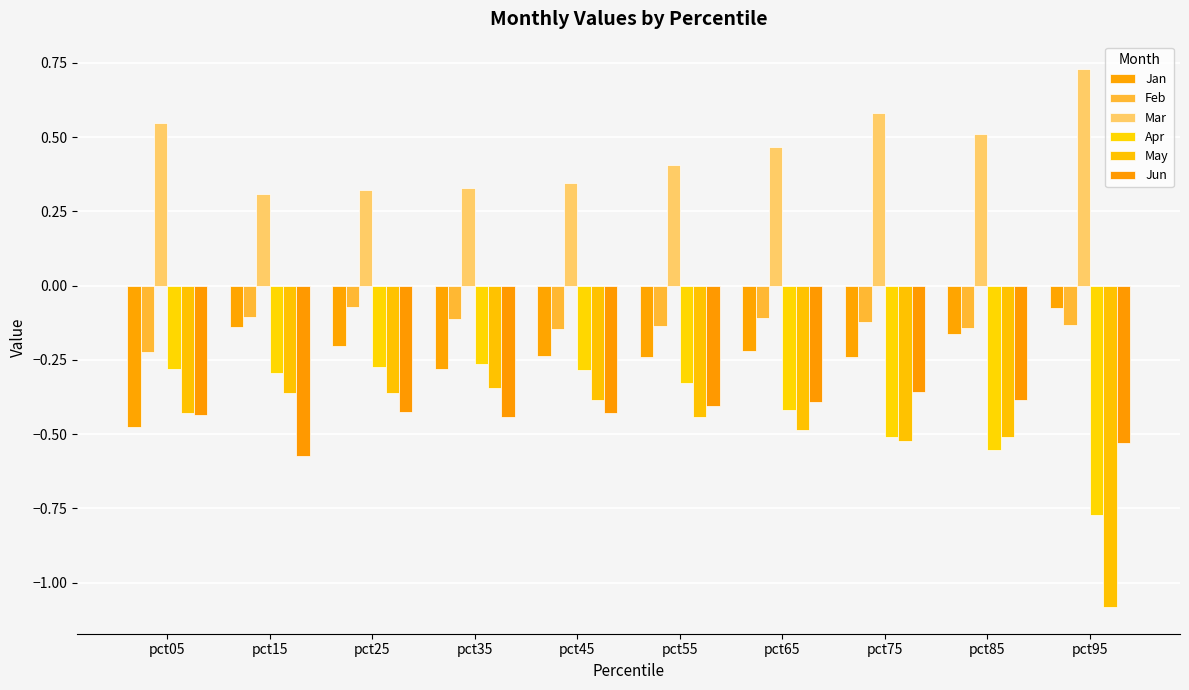

Reading left to right, what are all the values shown in this chart?

Jan: -0.5	-0.1	-0.2	-0.3	-0.2	-0.2	-0.2	-0.2	-0.2	-0.1
Feb: -0.2	-0.1	-0.1	-0.1	-0.1	-0.1	-0.1	-0.1	-0.1	-0.1
Mar: 0.5	0.3	0.3	0.3	0.3	0.4	0.5	0.6	0.5	0.7
Apr: -0.3	-0.3	-0.3	-0.3	-0.3	-0.3	-0.4	-0.5	-0.6	-0.8
May: -0.4	-0.4	-0.4	-0.3	-0.4	-0.4	-0.5	-0.5	-0.5	-1.1
Jun: -0.4	-0.6	-0.4	-0.4	-0.4	-0.4	-0.4	-0.4	-0.4	-0.5